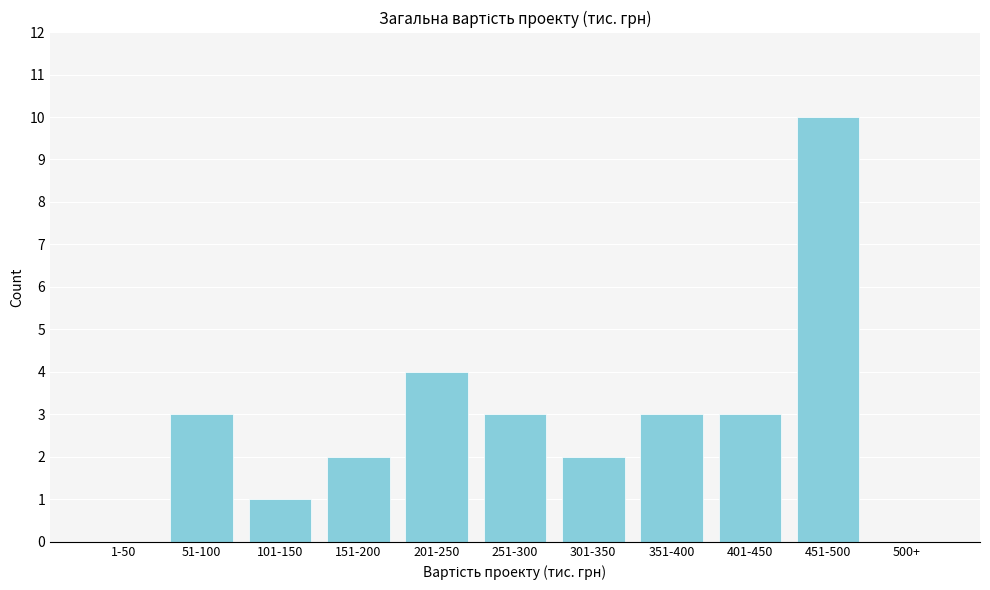

Reading left to right, extract all data points from this chart.

1-50=0	51-100=3	101-150=1	151-200=2	201-250=4	251-300=3	301-350=2	351-400=3	401-450=3	451-500=10	500+=0